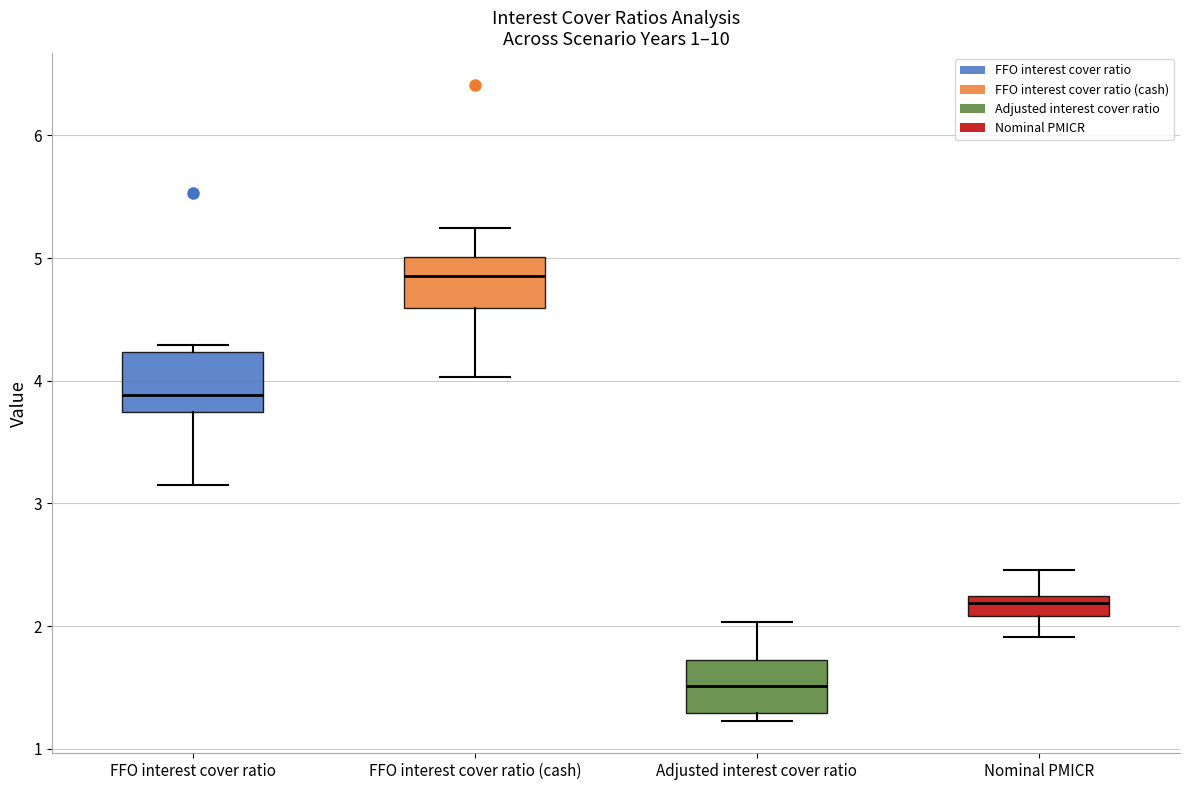

Where does the median line of the box for FFO interest cover ratio sit on the y-axis? The values are not printed on the chart, so give them approximately, as read against the axis.

3.9